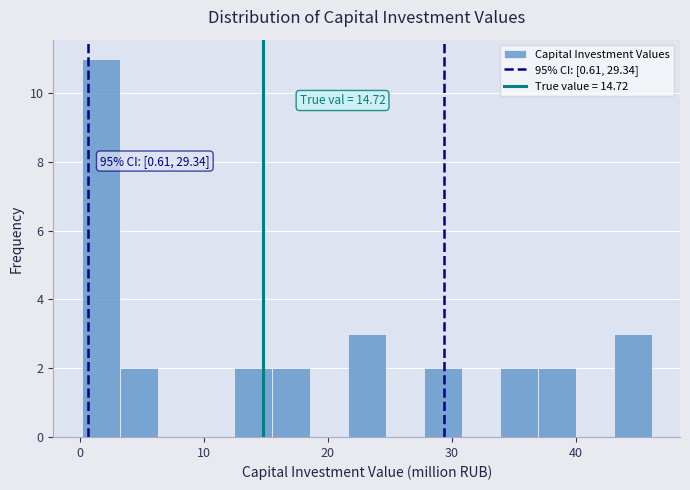

Around what value on the x-axis is the tallest bar? Give the approximate position of its centre, as read against the axis.

2